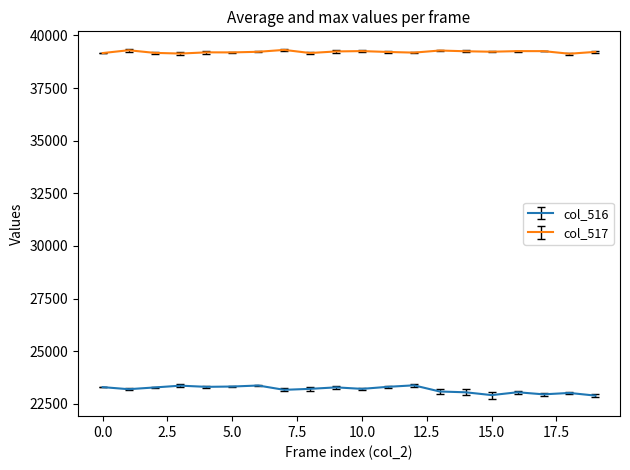

What is the average value of the col_516 series?

23187